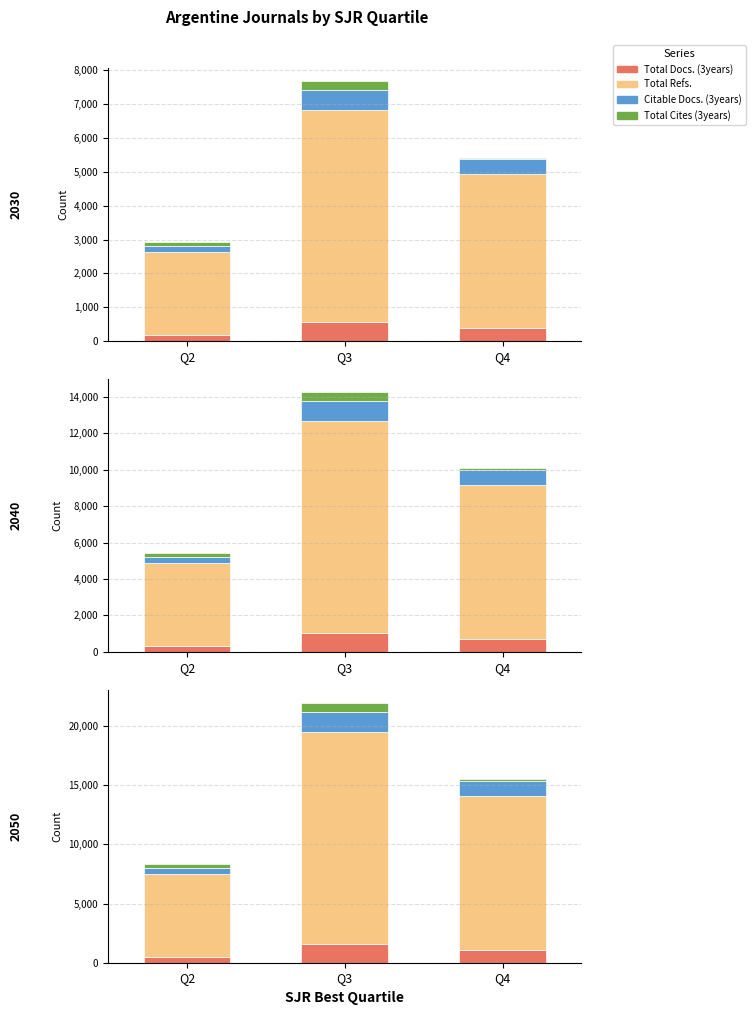

What is the value of the Total Refs. bar at the 2nd from the left?

17907